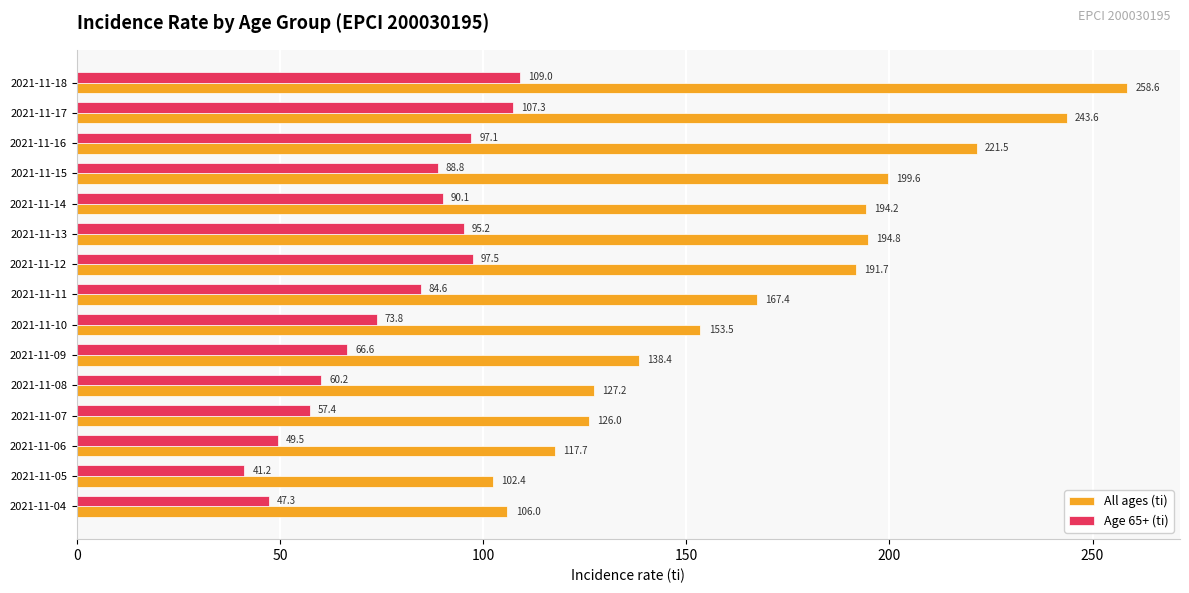

Is the value of All ages (ti) at 2021-11-18 greater than the value of Age 65+ (ti) at 2021-11-16?

Yes